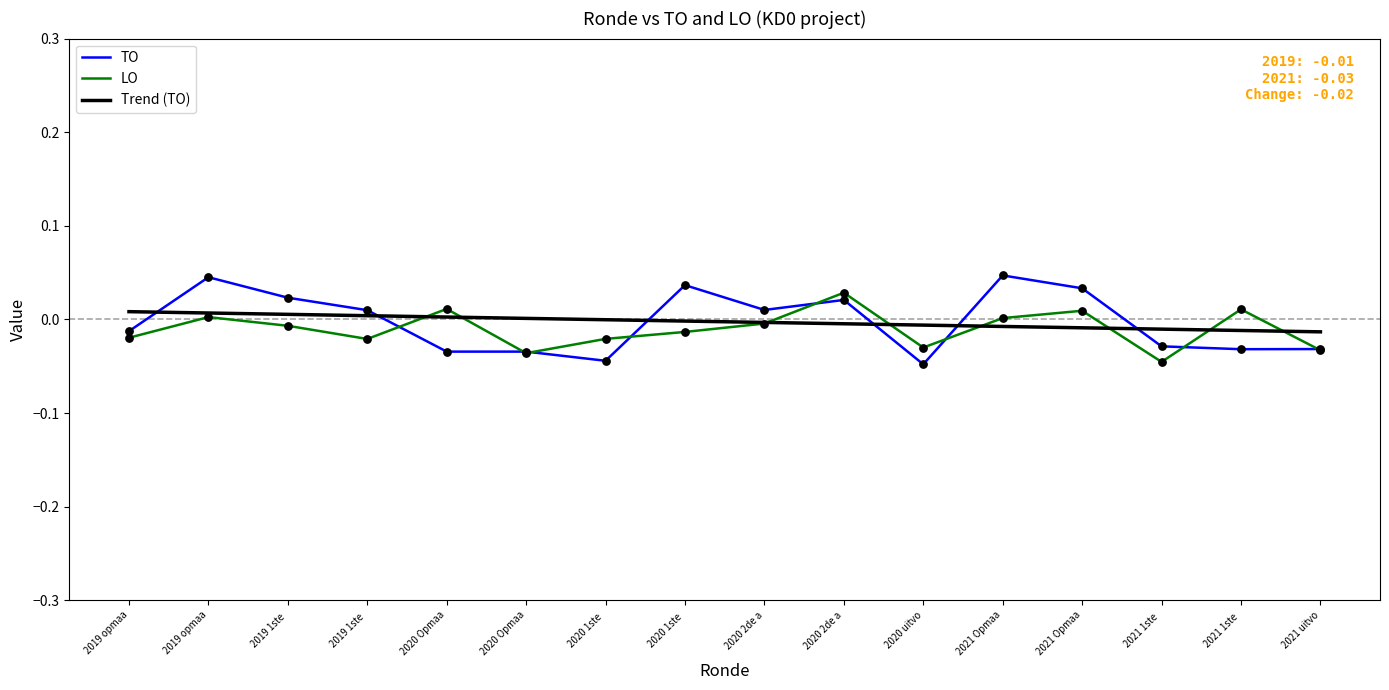

What are all the series names shown in the legend?

TO, LO, Trend (TO)